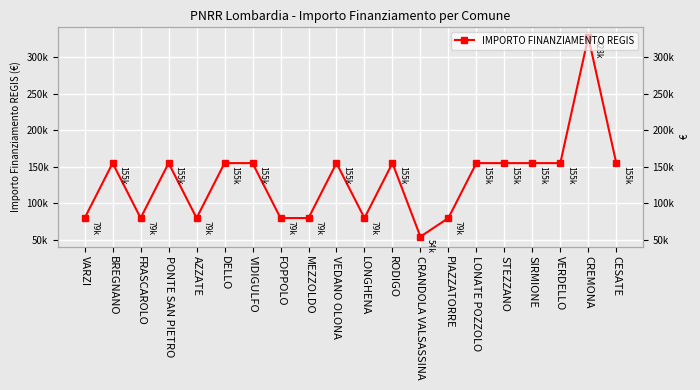

Does the chart display data point markers on the line(s)?

Yes